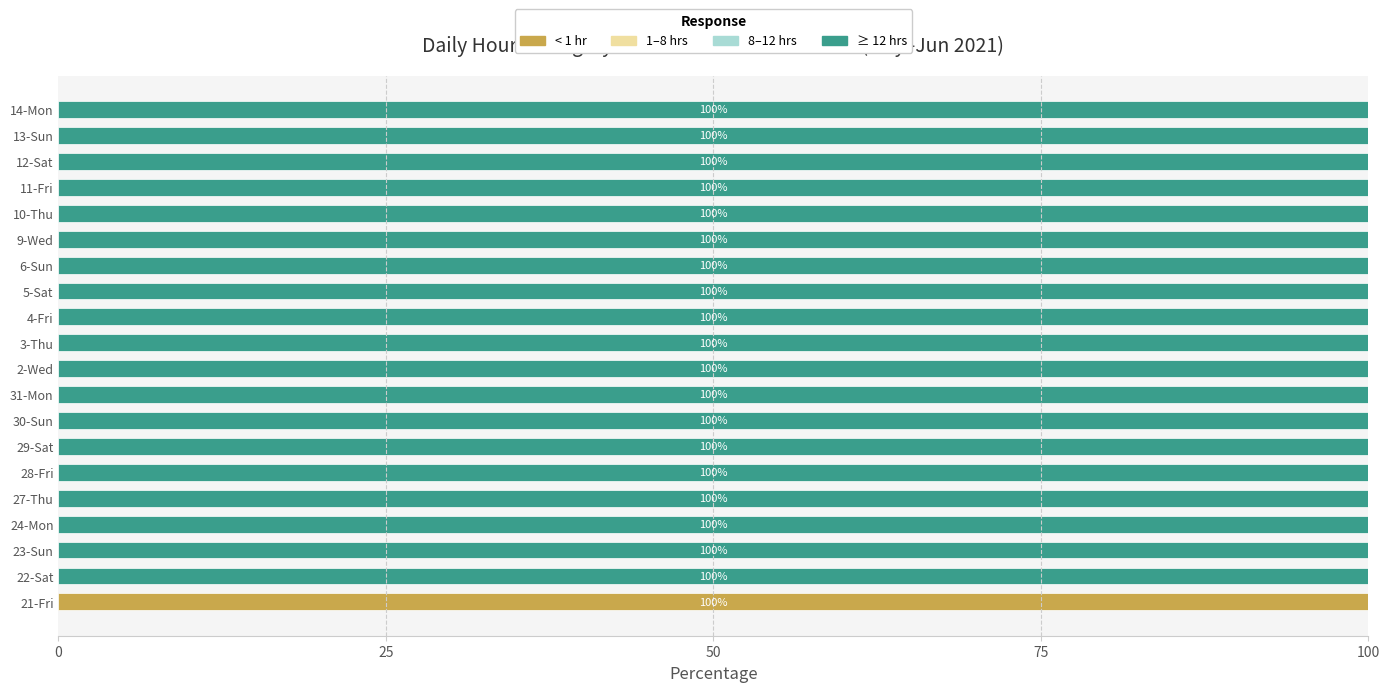

The value of < 1 hr at 12-Sat is -31. True or false?

False